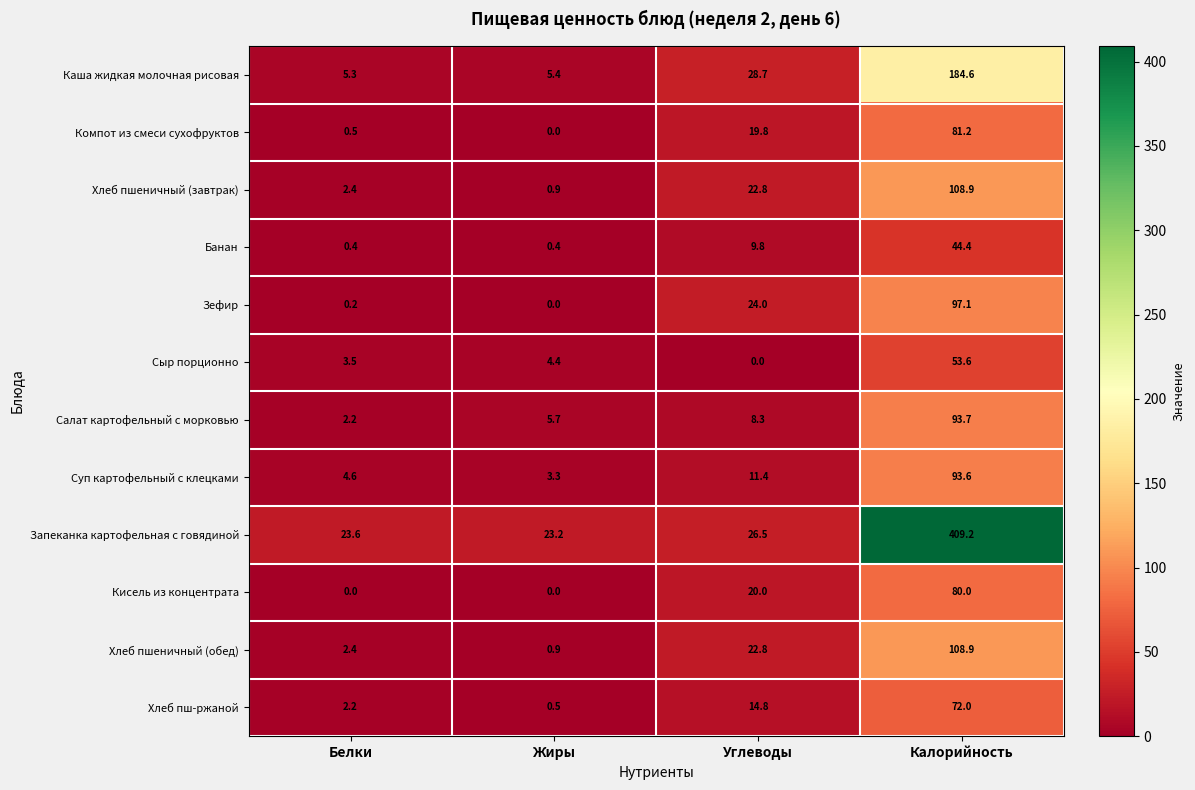

Between Углеводы and Калорийность, which series saw the biggest shift?

Запеканка картофельная с говядиной